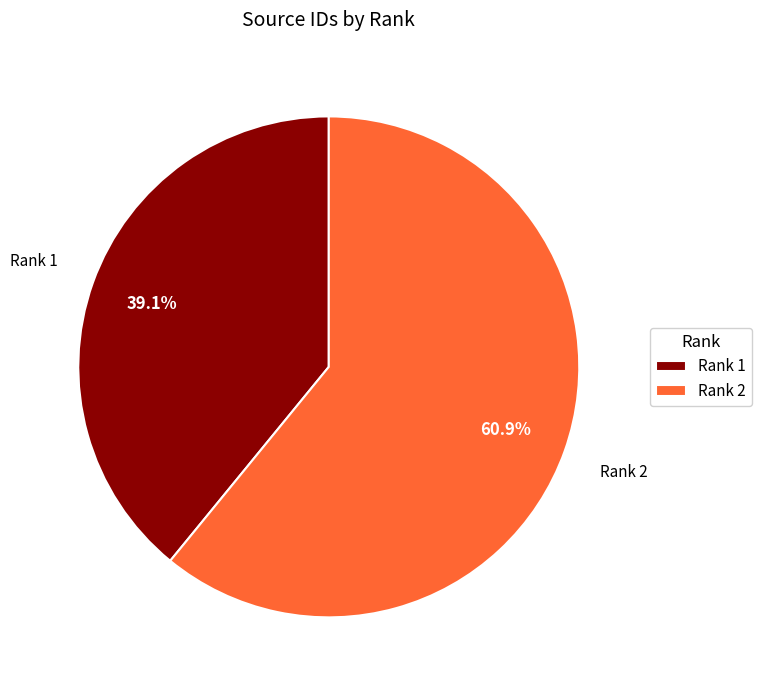

Which has a higher value, Rank 2 or Rank 1?

Rank 2